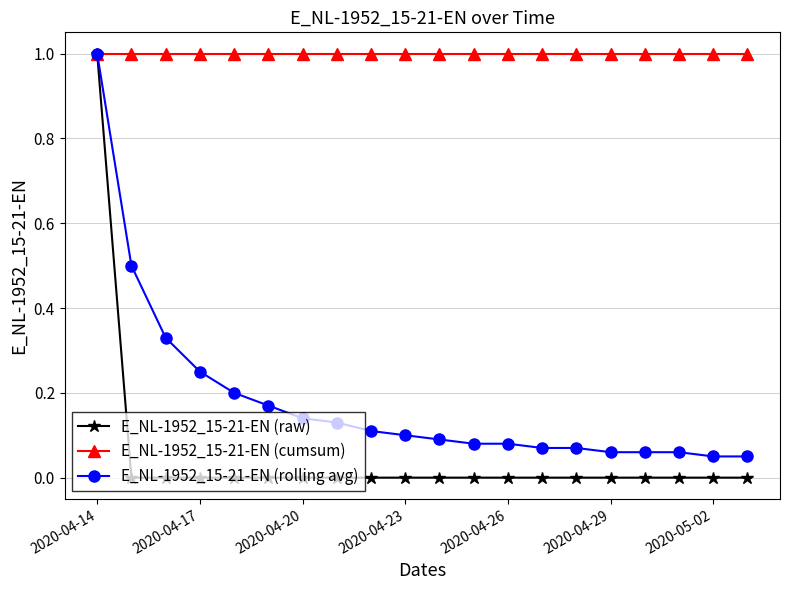

Does the chart have visible grid lines?

Yes